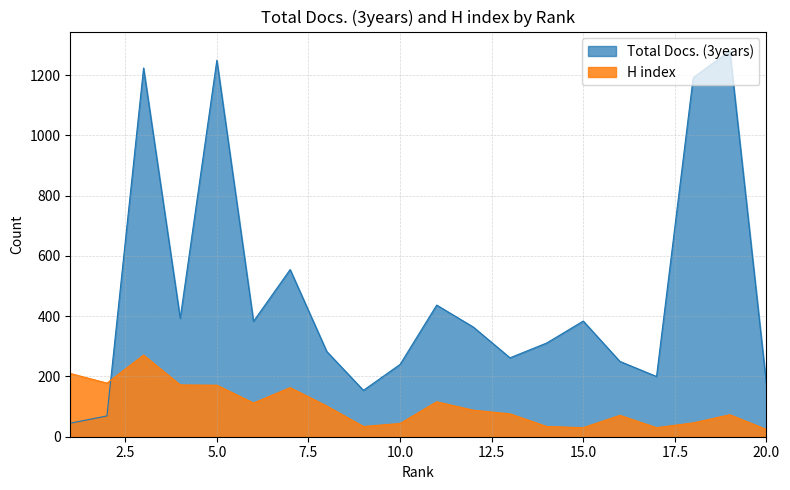

What is the total value across all series at 13?

338